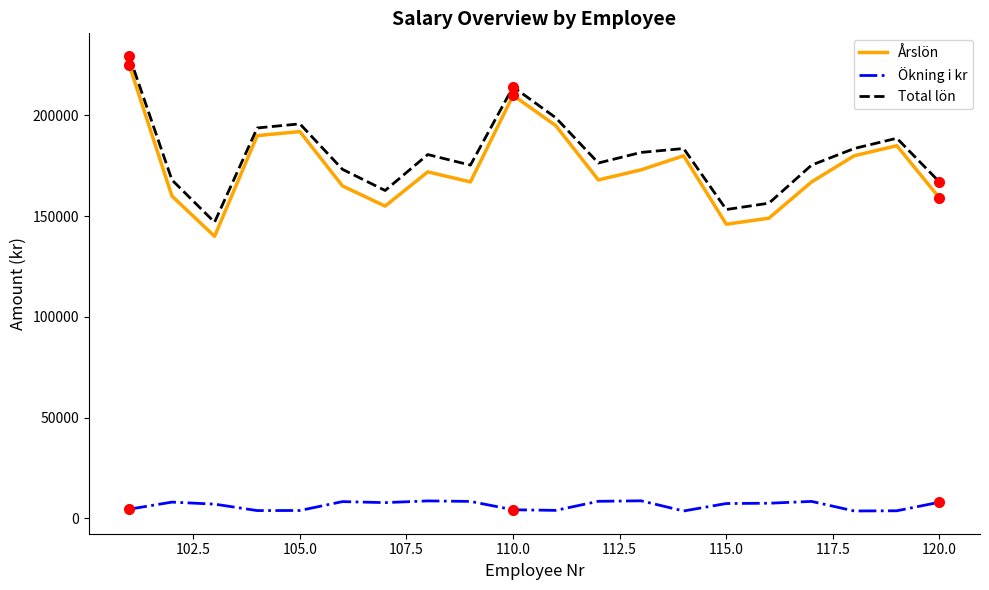

True or false: Årslön and Ökning i kr intersect in this chart.

False